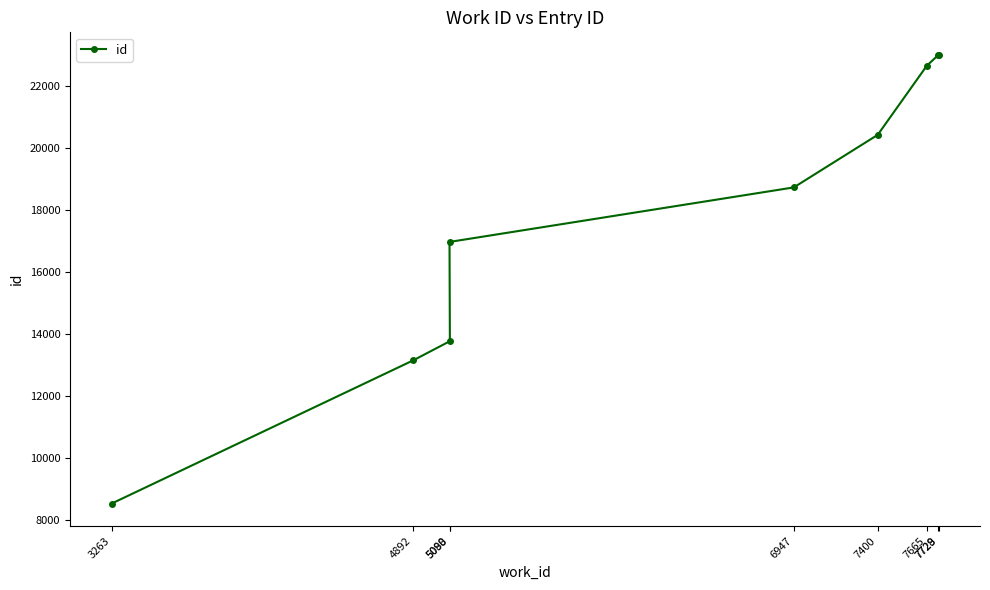

What is the ratio of the value at 3263 to the value at 7728?

0.4